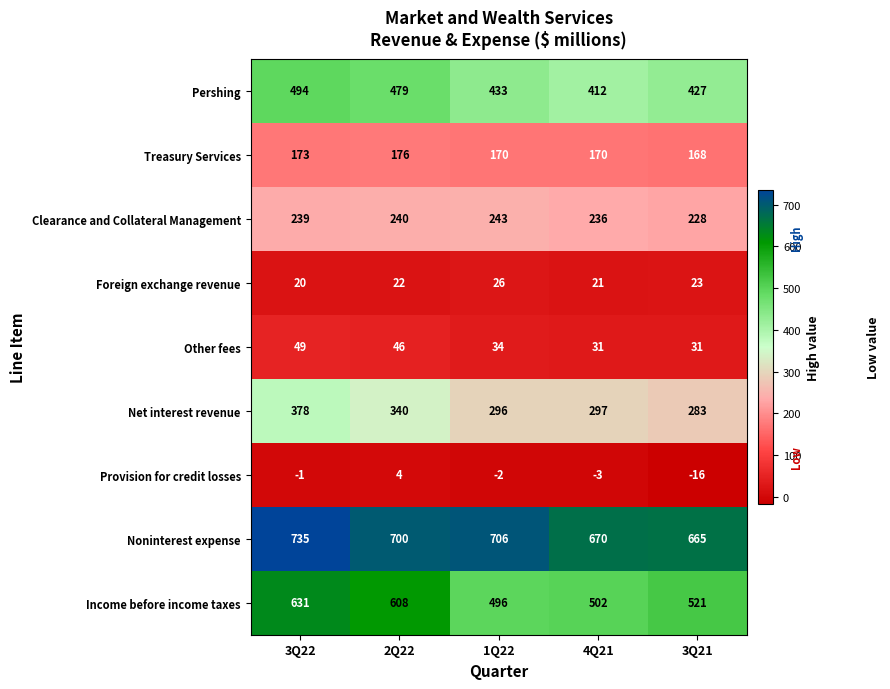

Between 3Q22 and 3Q21, which series saw the biggest shift?

Income before income taxes